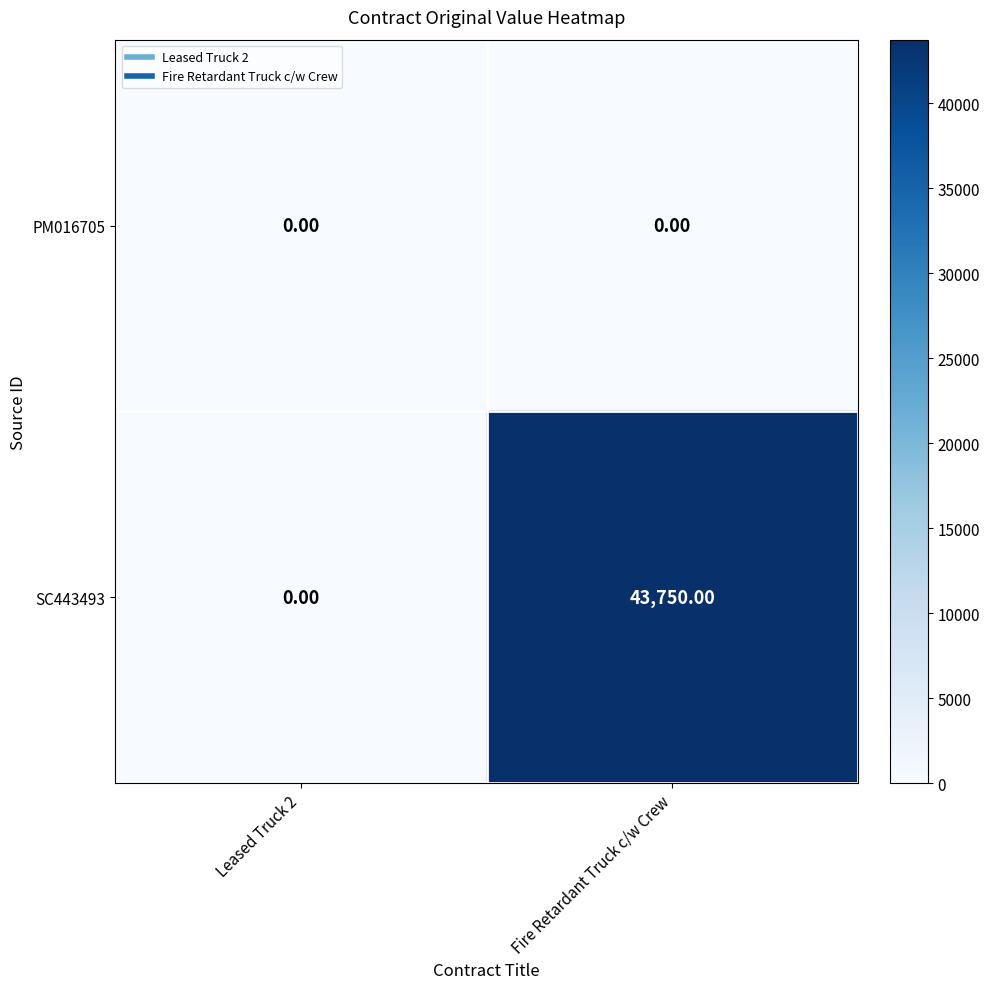

List the series in order of their overall mean, lowest first.

PM016705, SC443493